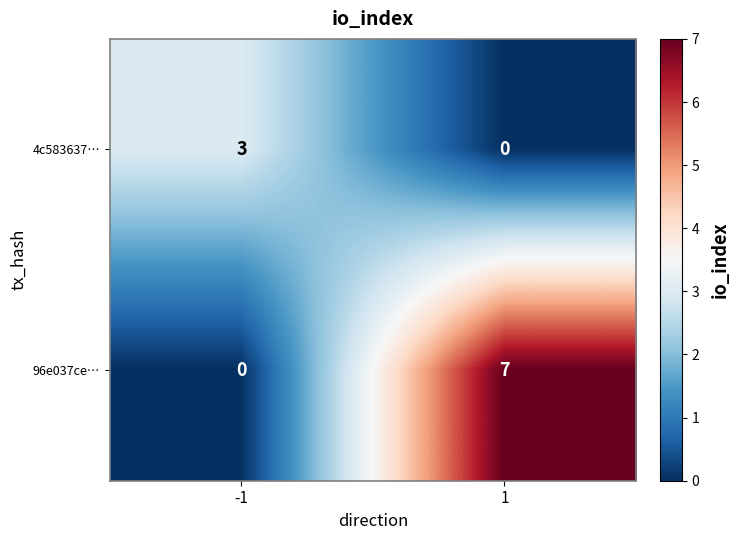

At how many categories does at least one series exceed 4?

1